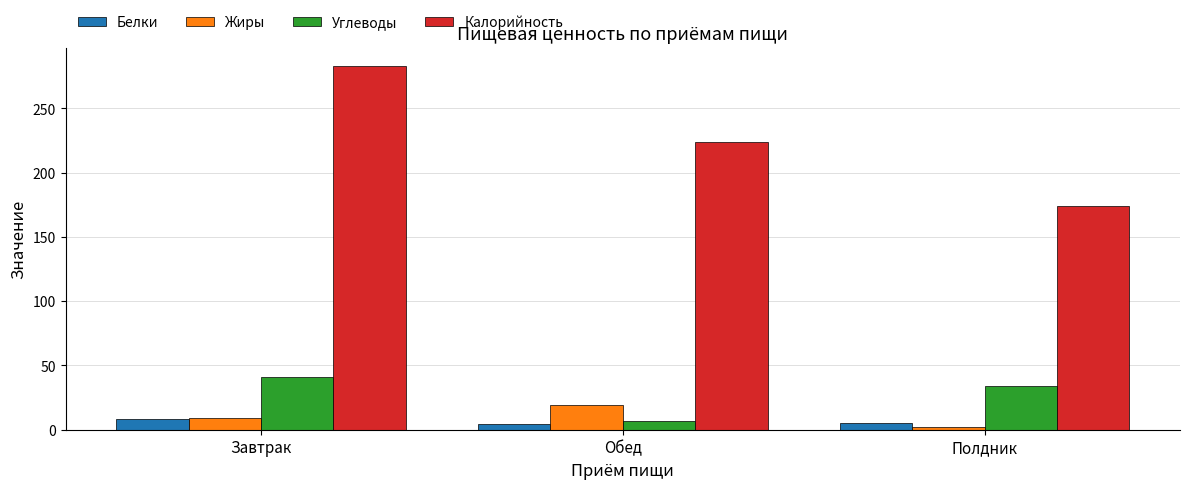

True or false: Углеводы has a value of 8.7 at Полдник.

False